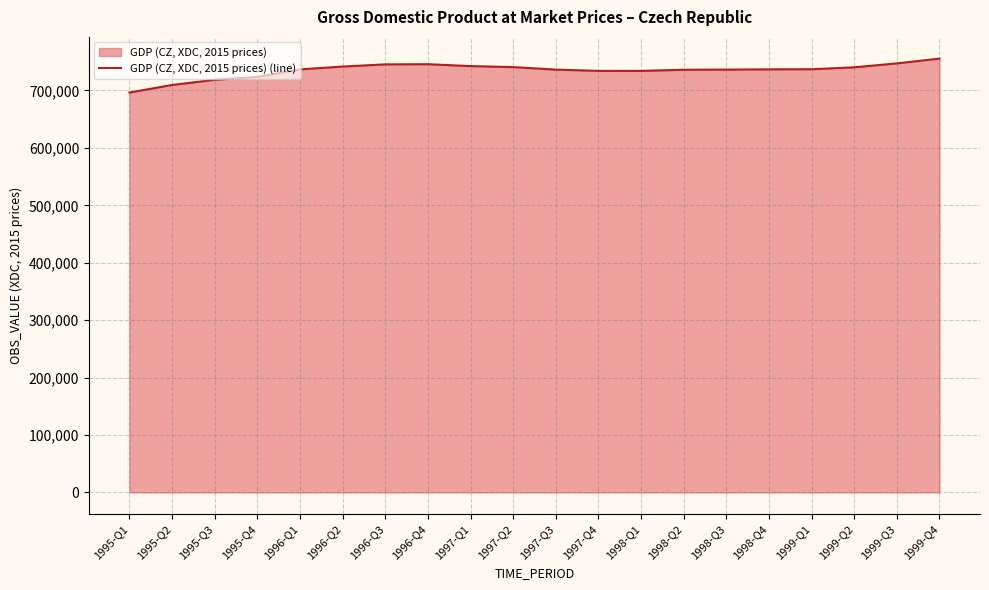

List the labels in order of value, smallest first.

1995-Q1, 1995-Q2, 1995-Q3, 1995-Q4, 1998-Q1, 1997-Q4, 1998-Q2, 1998-Q3, 1997-Q3, 1996-Q1, 1998-Q4, 1999-Q1, 1999-Q2, 1997-Q2, 1996-Q2, 1997-Q1, 1996-Q3, 1996-Q4, 1999-Q3, 1999-Q4